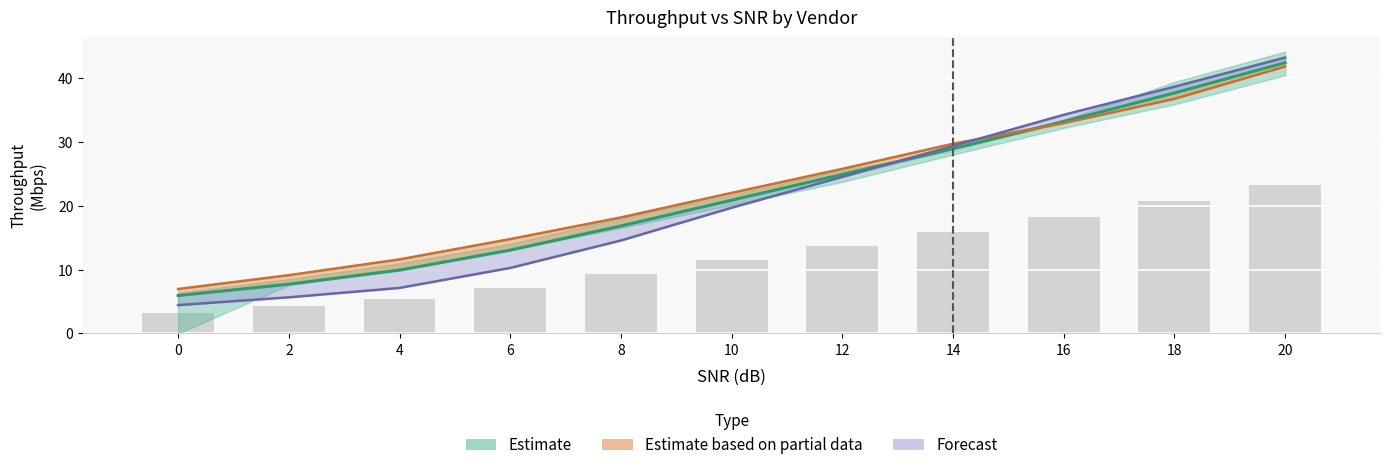

Is it true that Qualcomm equals 2.4 at 2?

False